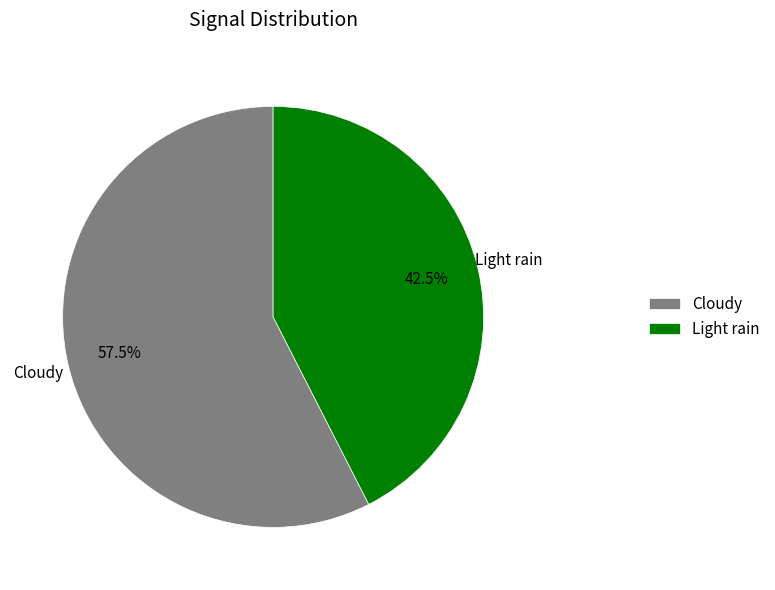

How many slices are in this pie chart?

2